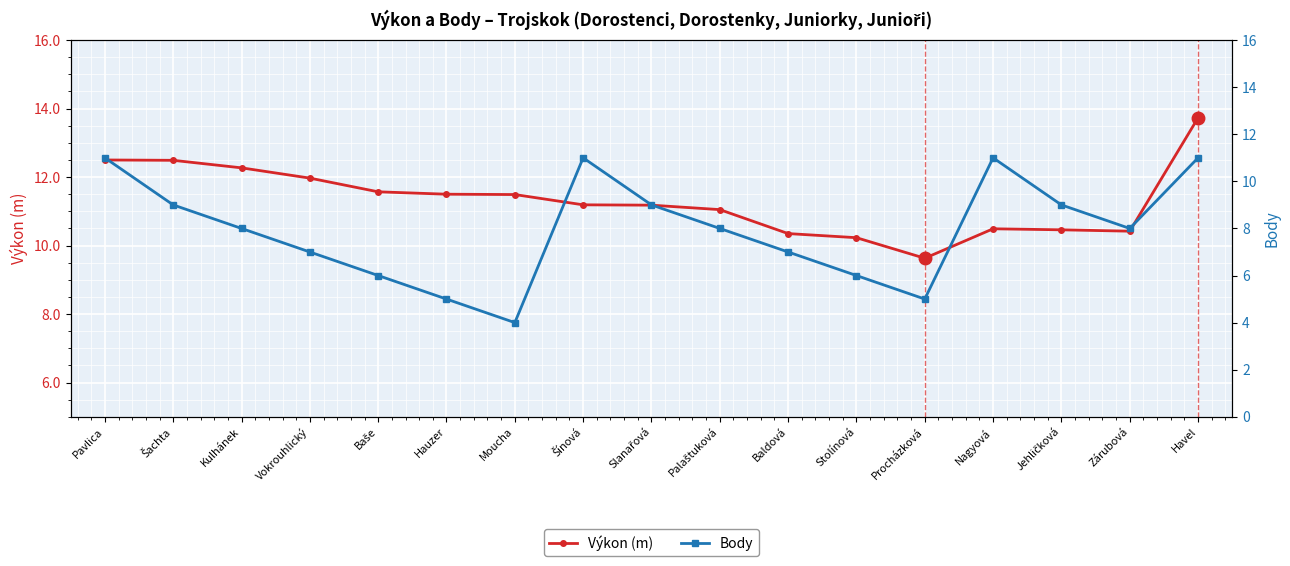

What is the maximum value shown in the chart?

13.7